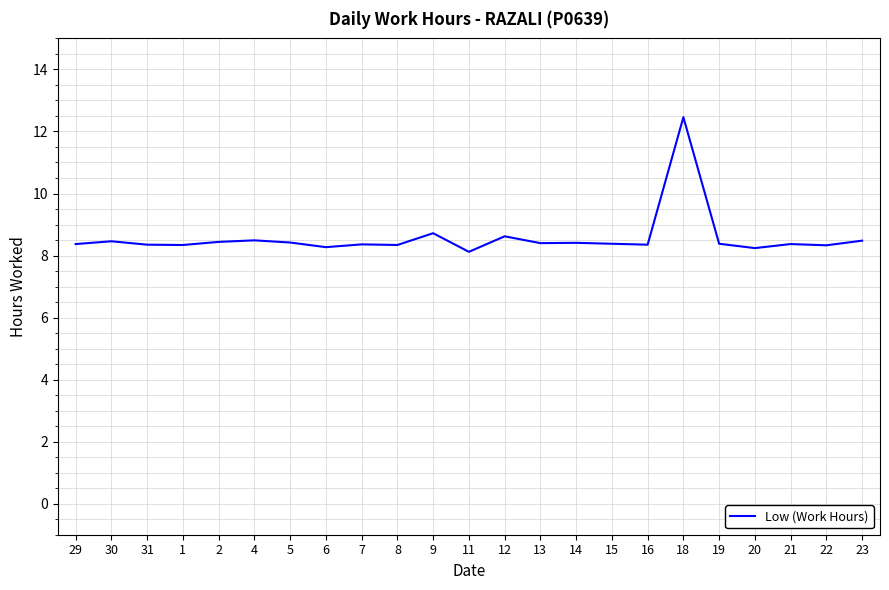

What is the greatest value displayed?

12.5